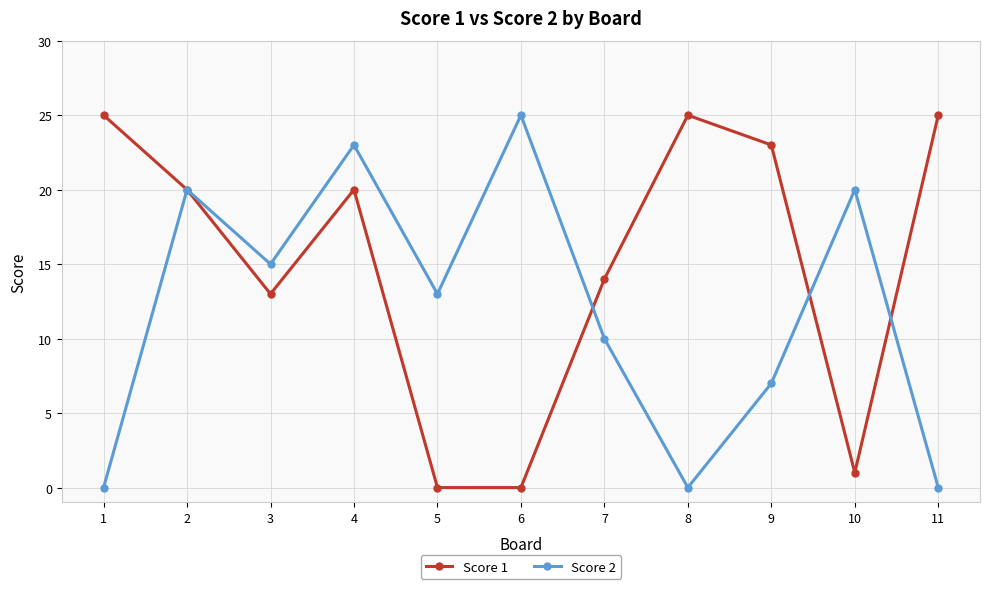

Reading right to left, list all the values displayed in this chart.

Score 1: 11=25	10=1	9=23	8=25	7=14	6=0	5=0	4=20	3=13	2=20	1=25
Score 2: 11=0	10=20	9=7	8=0	7=10	6=25	5=13	4=23	3=15	2=20	1=0